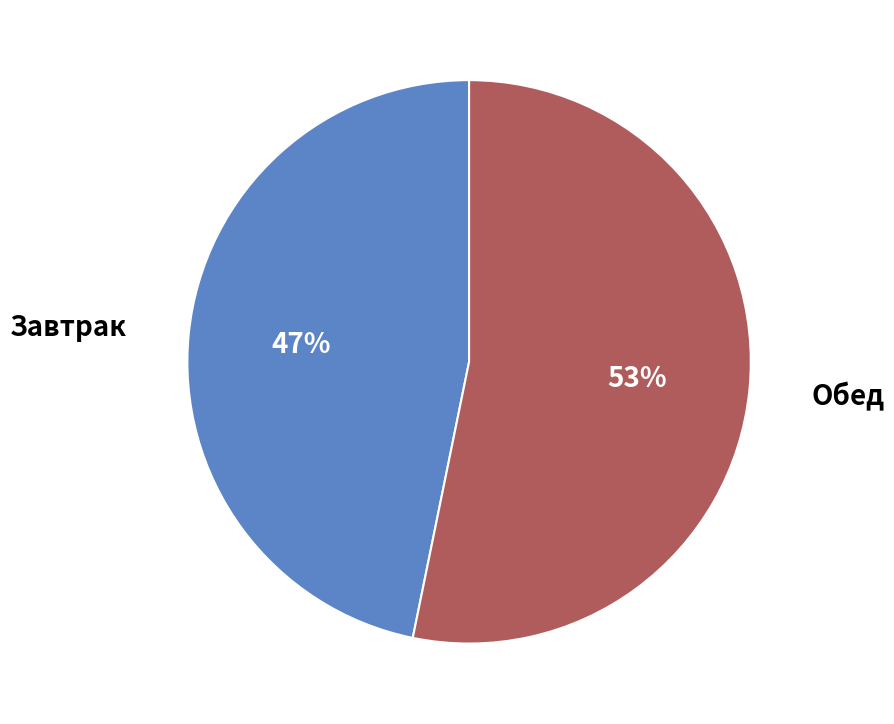

To the nearest percent, what is the difference between the largest and smallest slice percentages?

6%